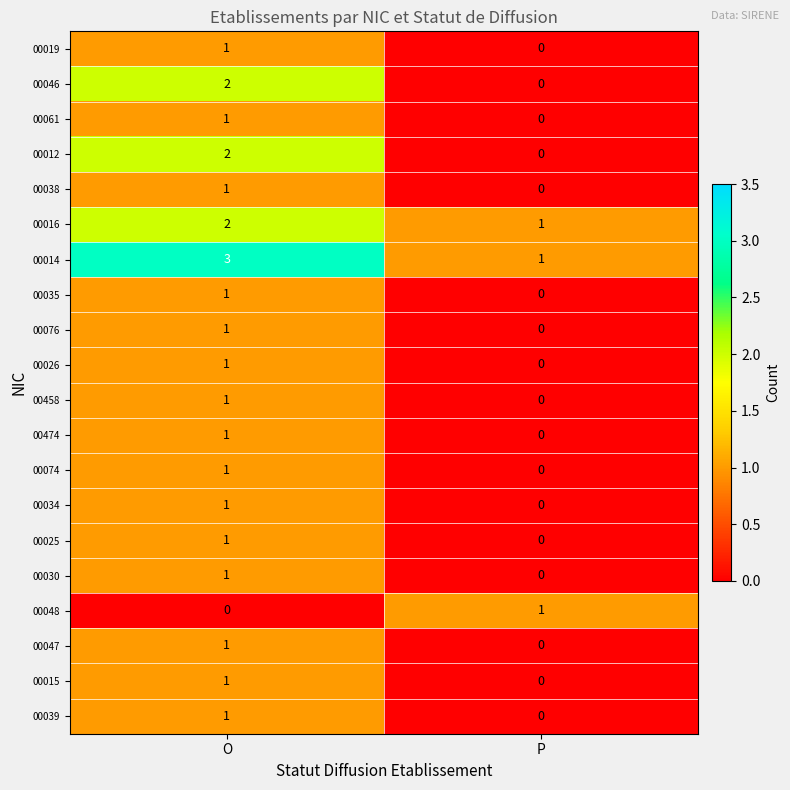

At which category is the sum across all series the highest?

O